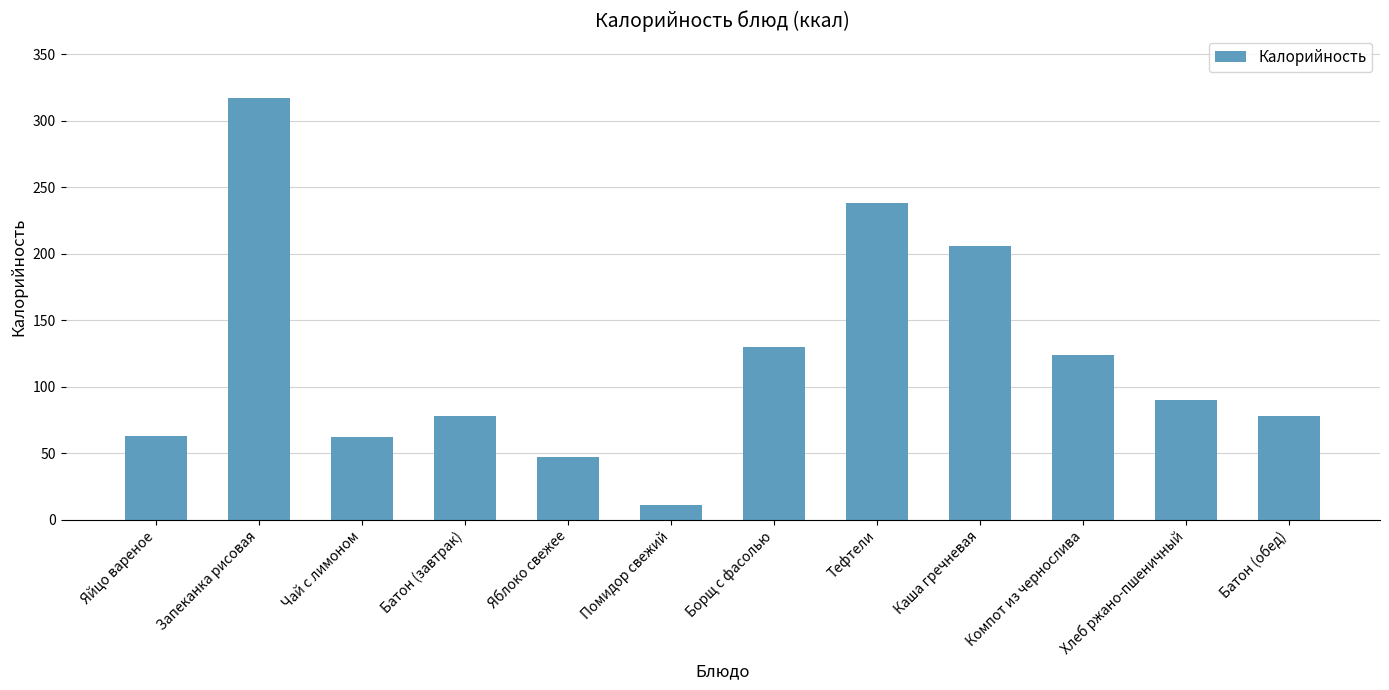

What is the ratio of the value at Батон (обед) to the value at Компот из чернослива?

0.6